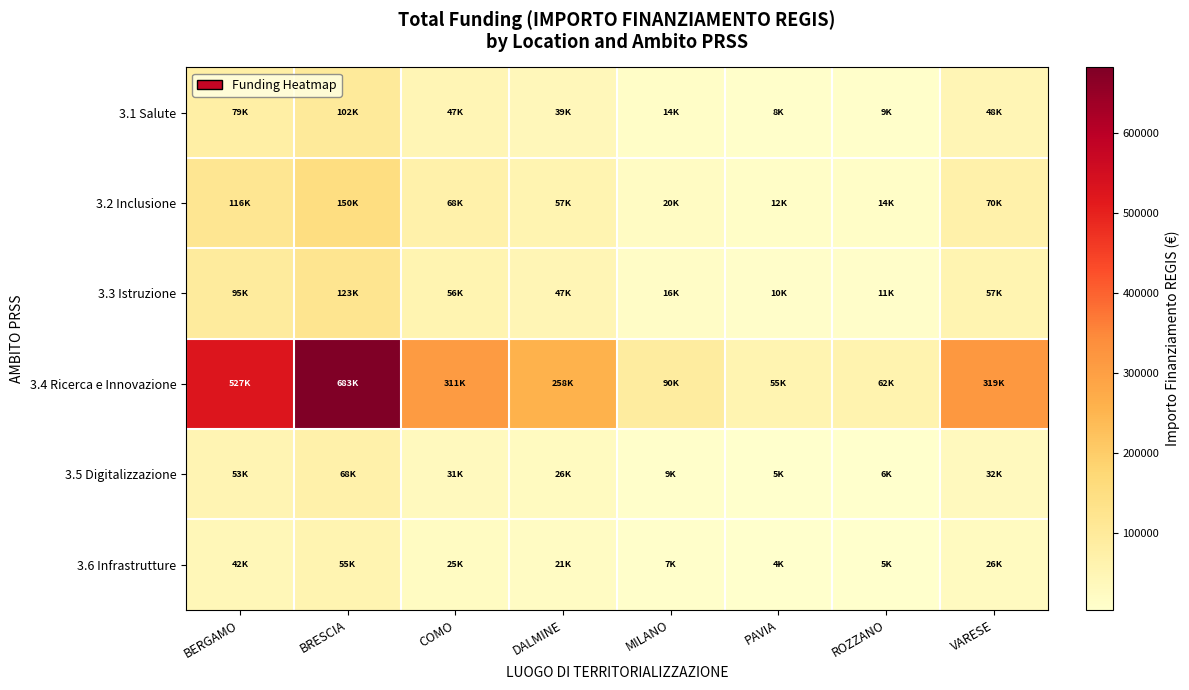

List the series in order of their peak value, lowest first.

3.6 Infrastrutture, 3.5 Digitalizzazione, 3.1 Salute, 3.3 Istruzione, 3.2 Inclusione, 3.4 Ricerca e Innovazione